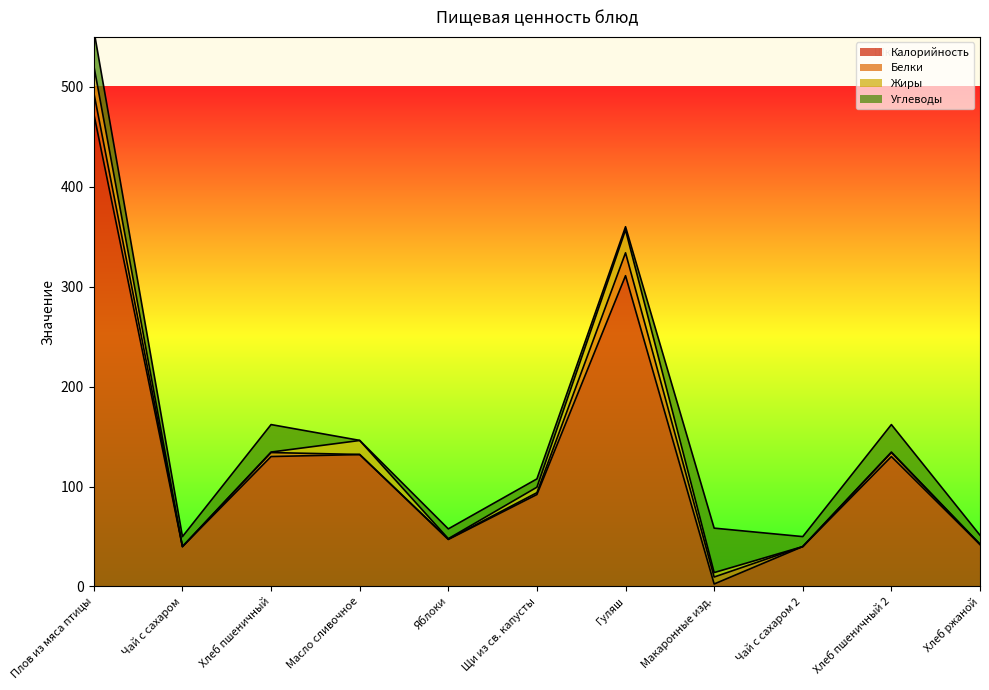

Is the value of Жиры at Гуляш greater than the value of Белки at Хлеб ржаной?

Yes